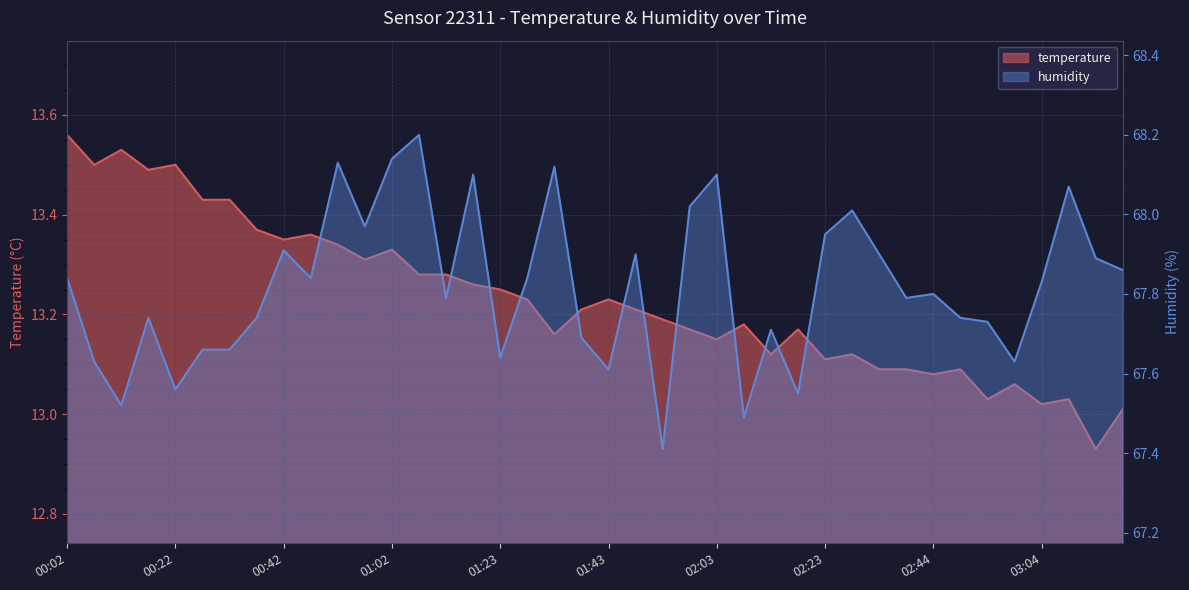

Reading left to right, transcribe all the data shown in this chart.

temperature: 13.6	13.5	13.5	13.5	13.5	13.4	13.4	13.4	13.3	13.4	13.3	13.3	13.3	13.3	13.3	13.3	13.2	13.2	13.2	13.2	13.2	13.2	13.2	13.2	13.2	13.2	13.1	13.2	13.1	13.1	13.1	13.1	13.1	13.1	13.0	13.1	13.0	13.0	12.9	13.0
humidity: 67.8	67.6	67.5	67.7	67.6	67.7	67.7	67.7	67.9	67.8	68.1	68.0	68.1	68.2	67.8	68.1	67.6	67.8	68.1	67.7	67.6	67.9	67.4	68.0	68.1	67.5	67.7	67.5	68.0	68.0	67.9	67.8	67.8	67.7	67.7	67.6	67.8	68.1	67.9	67.9